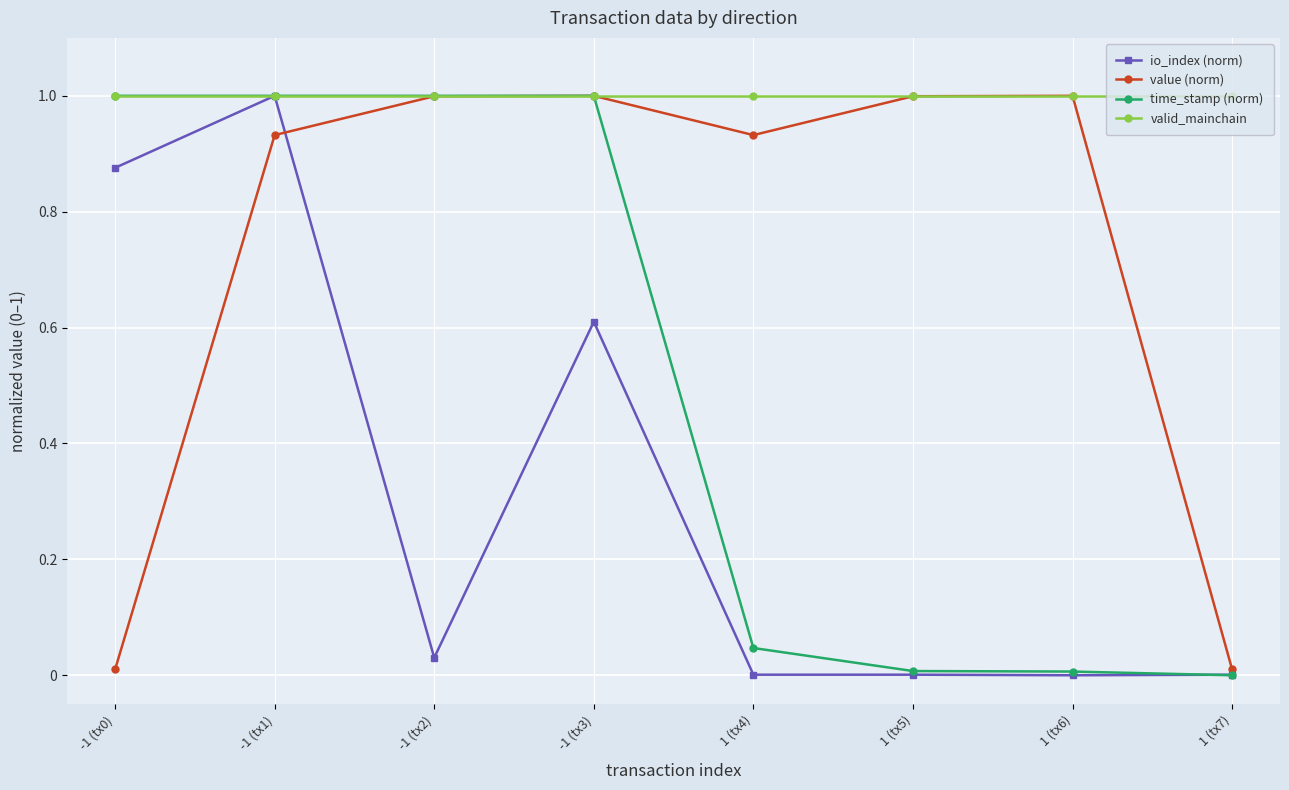

What is the difference between the highest and lowest values at -1 (tx3)?

0.4